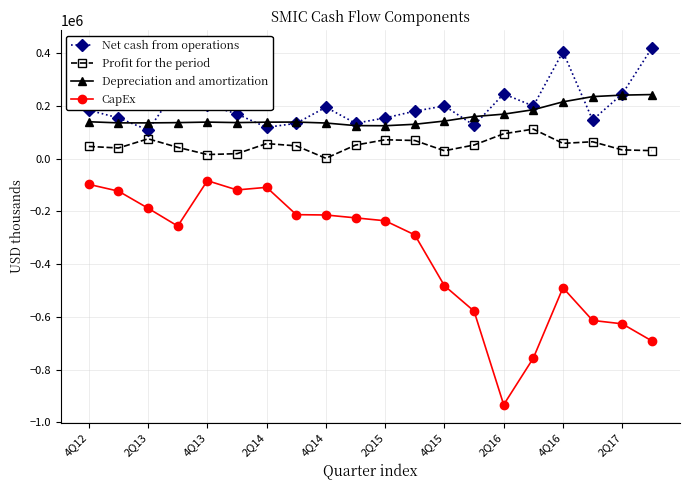

What is the minimum value shown in the chart?

-933138